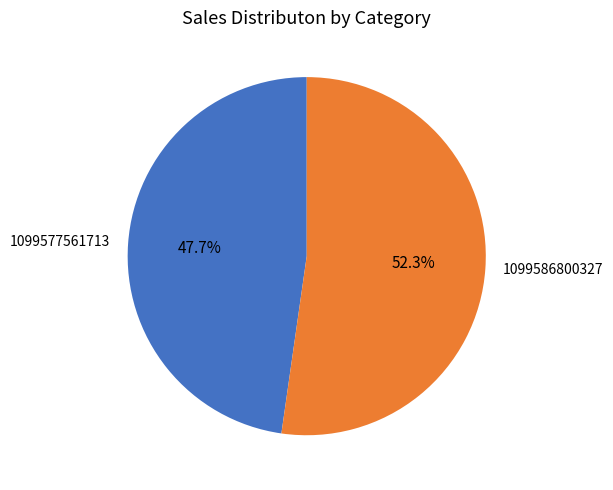

What percentage do 1099577561713 and 1099586800327 together represent?

100.0%